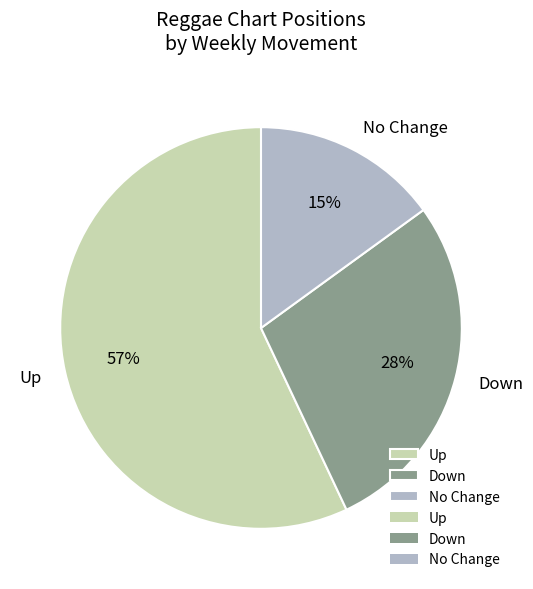

To the nearest percent, what is the average slice percentage?

33%